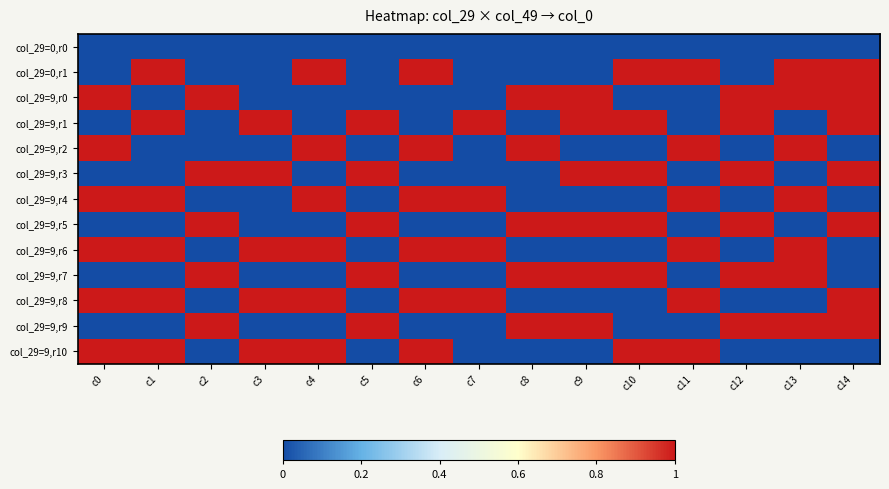

At how many categories does at least one series exceed 4?

15